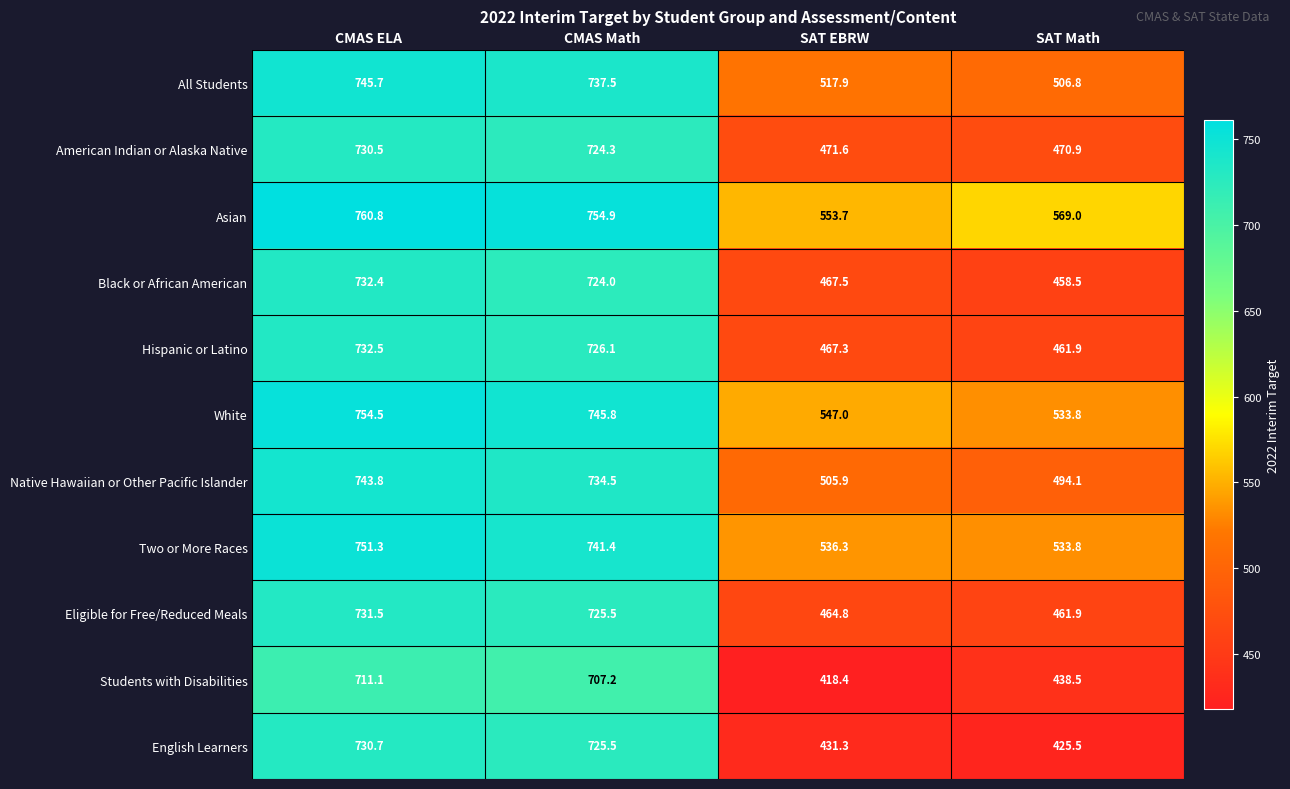

List the series in order of their peak value, highest first.

Asian, White, Two or More Races, All Students, Native Hawaiian or Other Pacific Islander, Hispanic or Latino, Black or African American, Eligible for Free/Reduced Meals, English Learners, American Indian or Alaska Native, Students with Disabilities